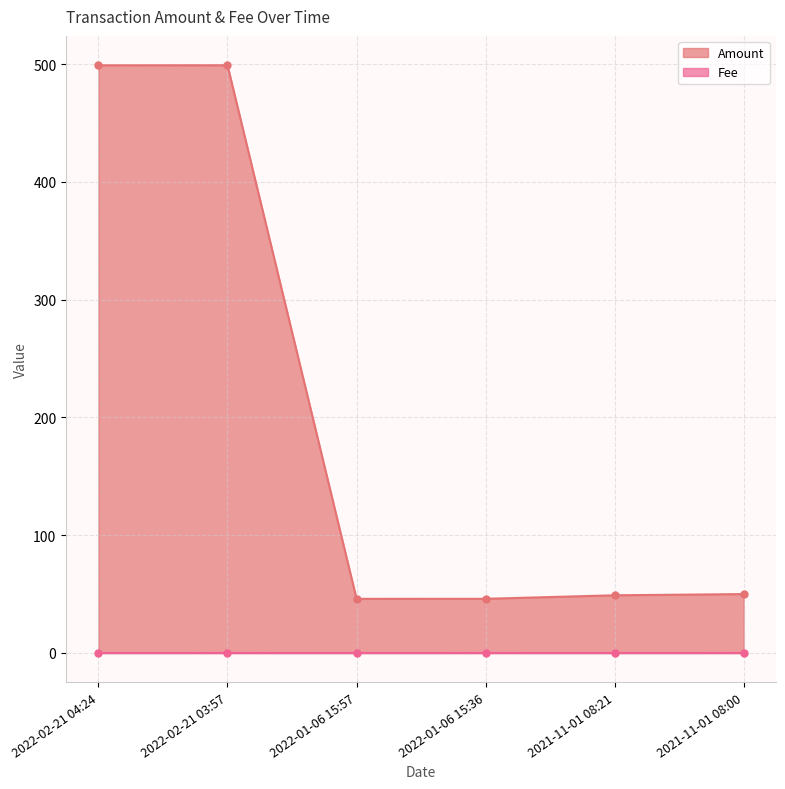

Is it true that Fee equals 0.0 at 2021-11-01 08:00?

False